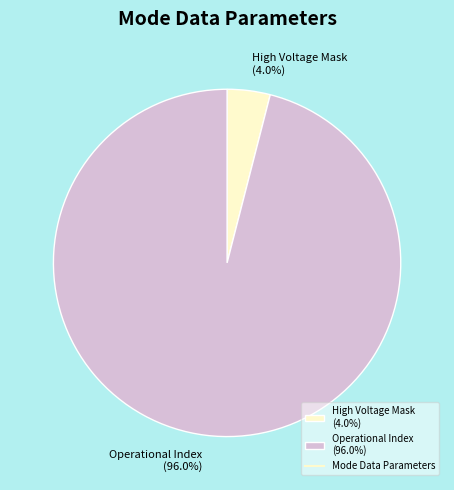

Which has a higher value, Operational Index (96.0%) or High Voltage Mask (4.0%)?

Operational Index (96.0%)